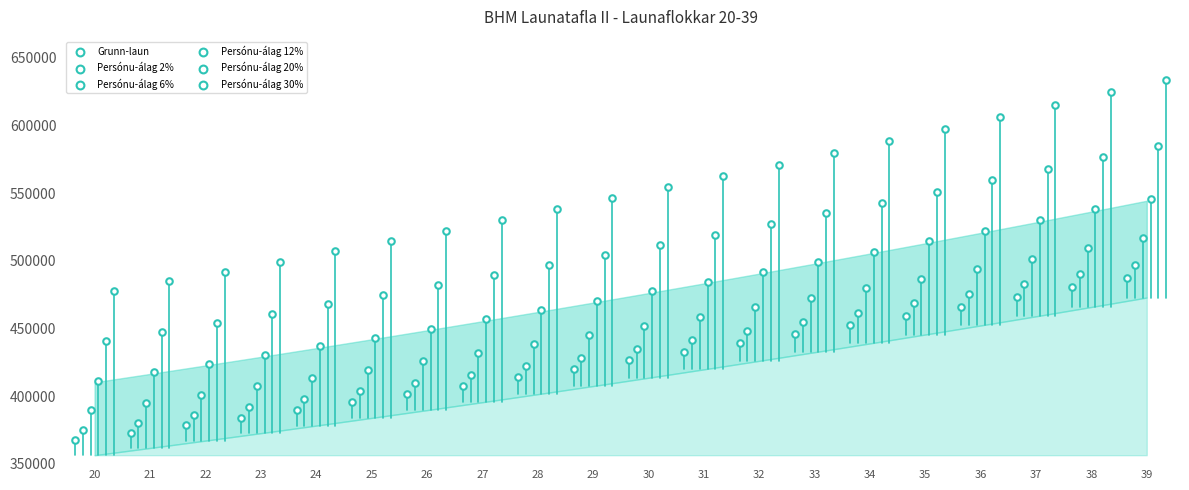

What are all the series names shown in the legend?

Grunn-laun, Persónu-álag 2%, Persónu-álag 6%, Persónu-álag 12%, Persónu-álag 20%, Persónu-álag 30%